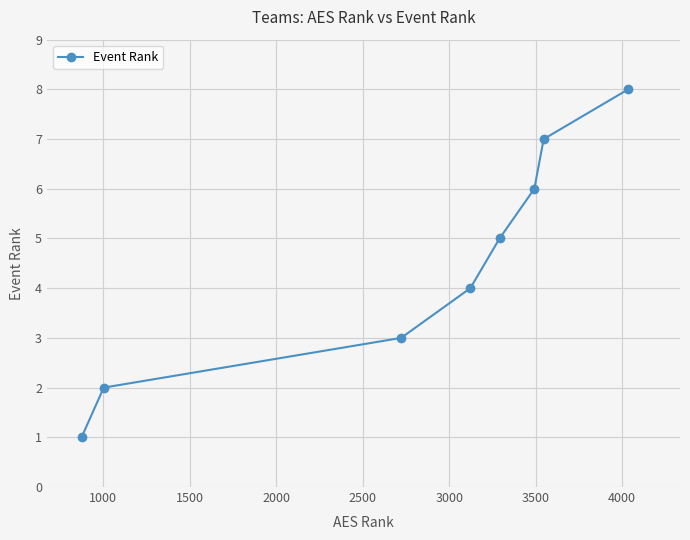

What is the difference between the second highest and minimum values?

6